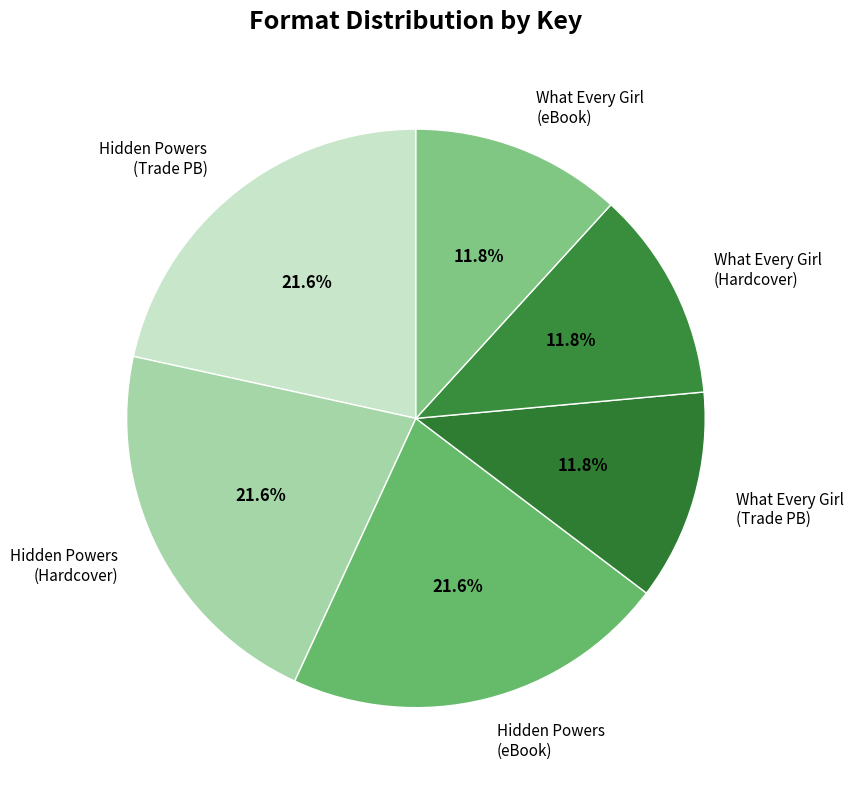

Approximately how many times larger is the value at Hidden Powers (Trade PB) compared to Hidden Powers (eBook)?

1.0